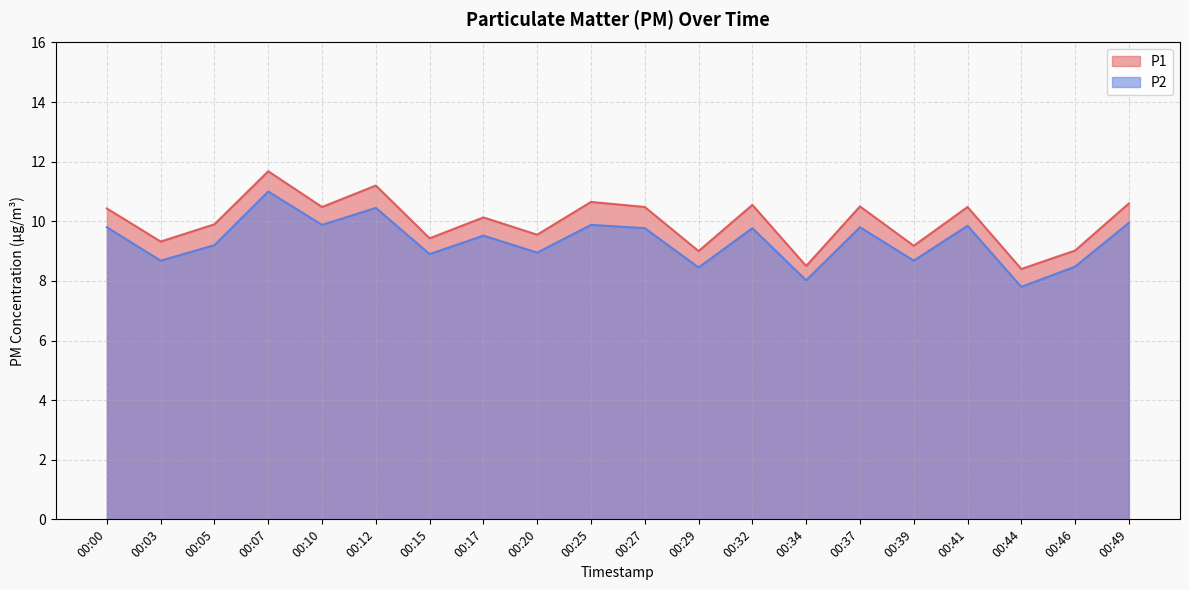

What is the difference between the second highest and second lowest values in the P2 series?

2.4